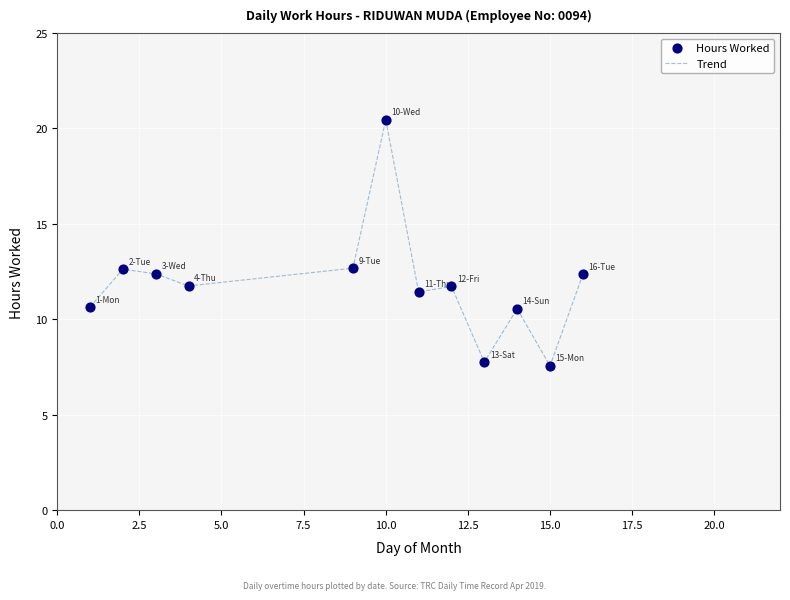

What is the smallest value displayed?

7.6